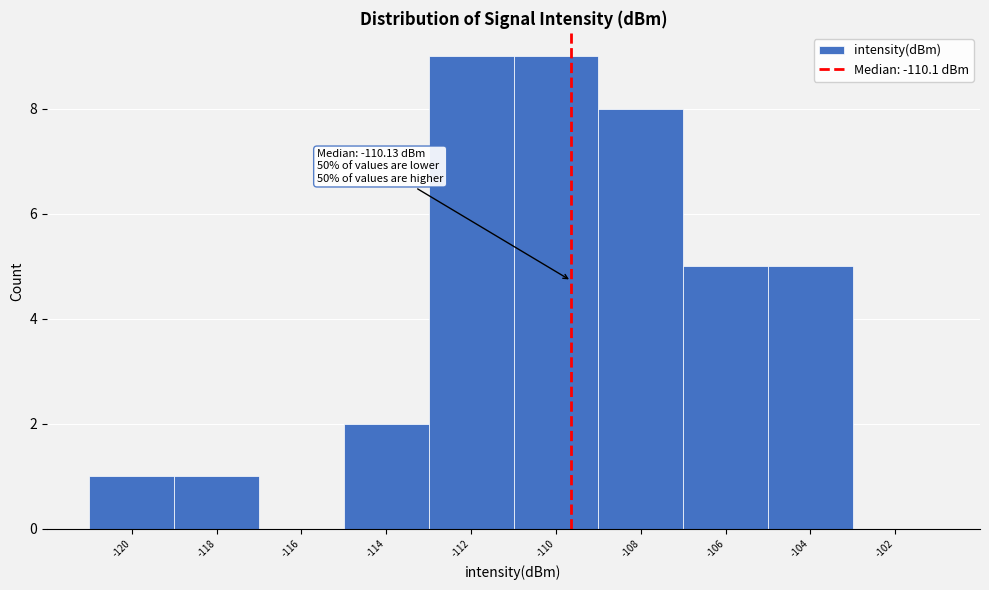

Reading left to right, extract all data points from this chart.

-120=1	-118=1	-116=0	-114=2	-112=9	-110=9	-108=8	-106=5	-104=5	-102=0